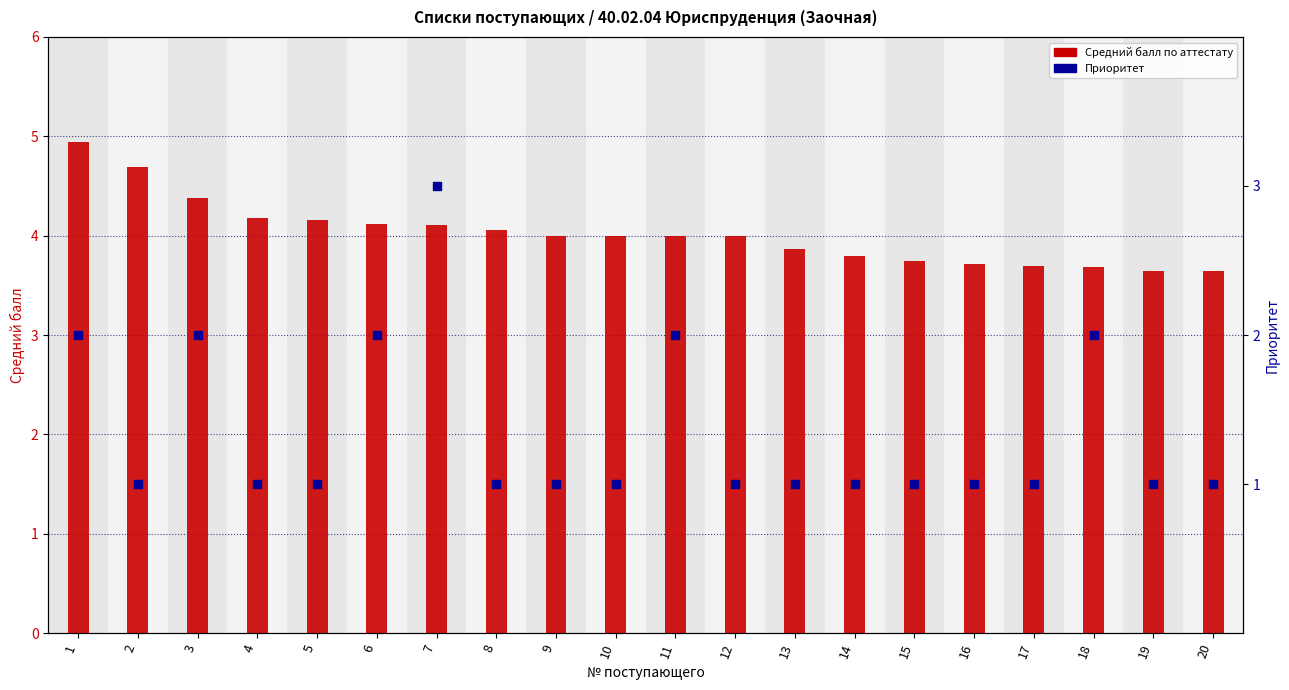

Which series contains the lowest Y value?

Приоритет